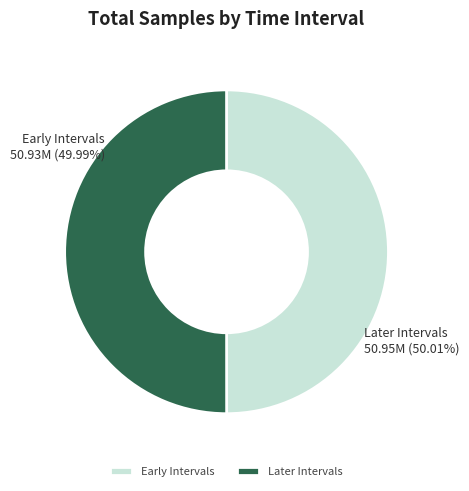

Approximately how many times larger is the value at Early Intervals compared to Later Intervals?

1.0